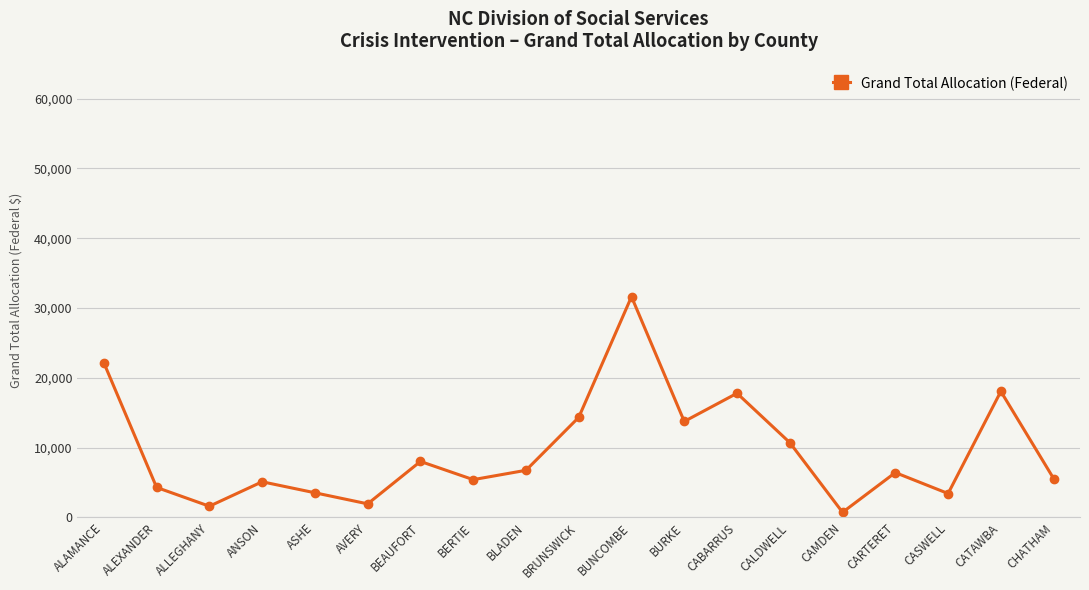

How many points are lower than both their immediate neighbors (excluding endpoints)?

6